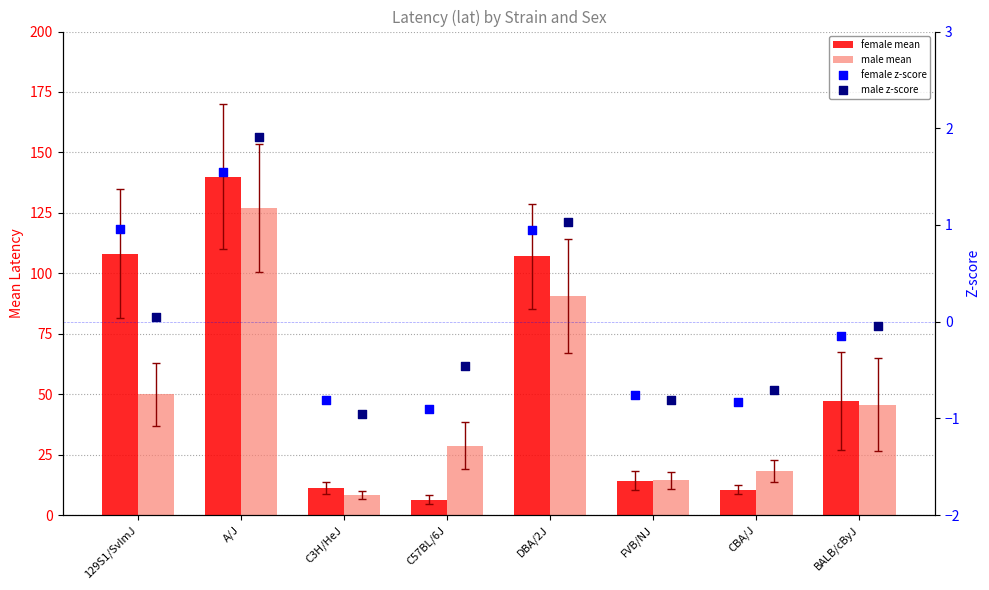

Which series reaches the maximum Y coordinate?

female mean